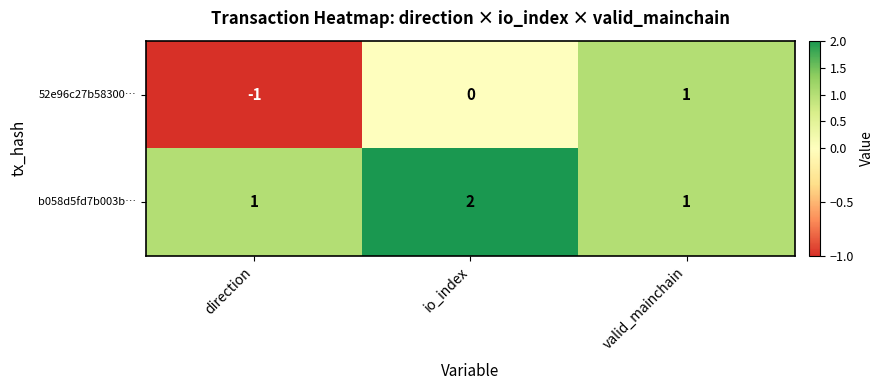

What is the greatest value displayed?

2